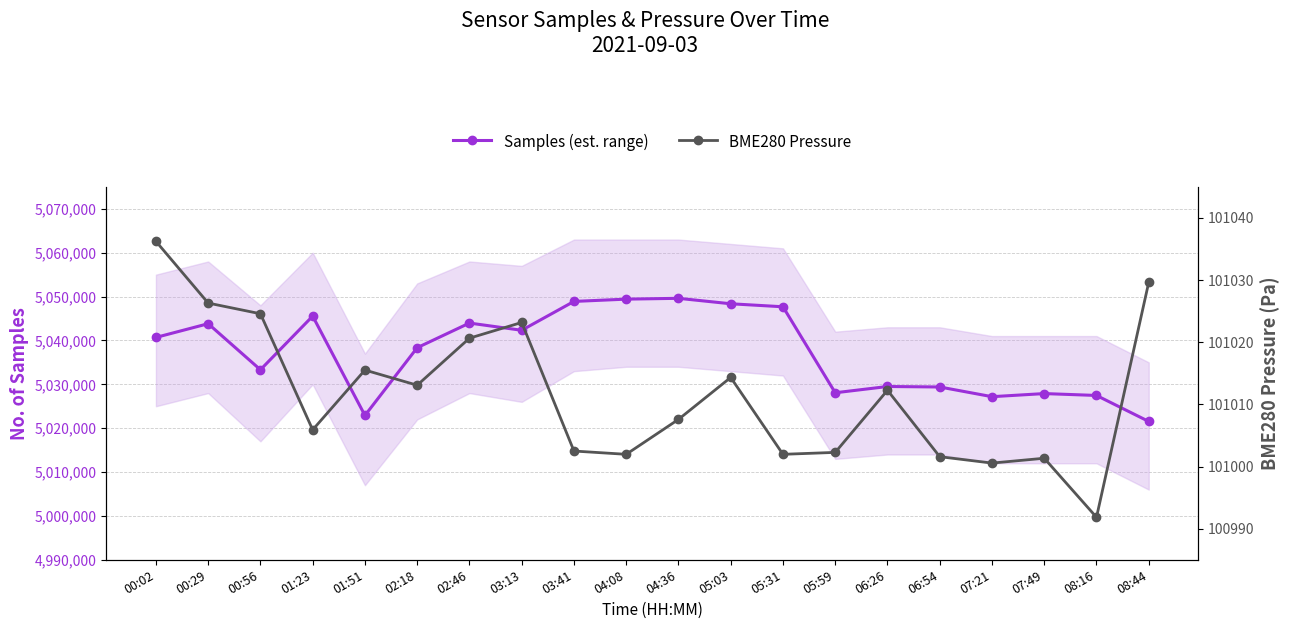

Where is the first local maximum for Samples (est. range)?

00:29